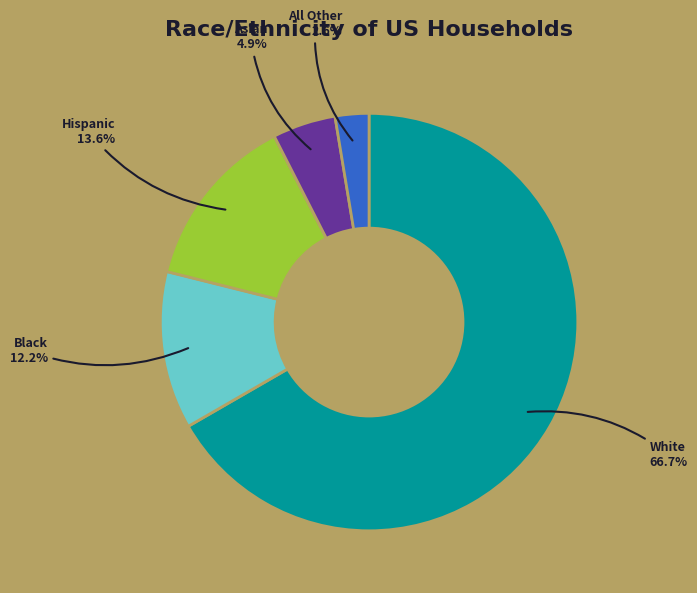

Combined, what portion of the pie is Hispanic and Asian?

18.5%